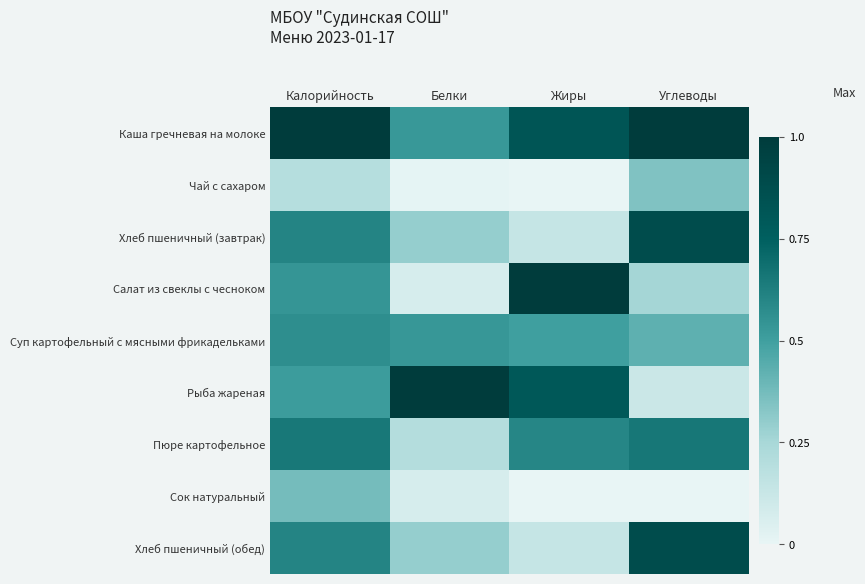

Reading right to left, extract all data points from this chart.

Каша гречневая на молоке: Углеводы=1.0	Жиры=0.8	Белки=0.5	Калорийность=1.0
Чай с сахаром: Углеводы=0.3	Жиры=0.0	Белки=0.0	Калорийность=0.2
Хлеб пшеничный (завтрак): Углеводы=0.9	Жиры=0.1	Белки=0.3	Калорийность=0.6
Салат из свеклы с чесноком: Углеводы=0.3	Жиры=1.0	Белки=0.1	Калорийность=0.5
Суп картофельный с мясными фрикадельками: Углеводы=0.4	Жиры=0.5	Белки=0.5	Калорийность=0.6
Рыба жареная: Углеводы=0.1	Жиры=0.8	Белки=1.0	Калорийность=0.5
Пюре картофельное: Углеводы=0.7	Жиры=0.6	Белки=0.2	Калорийность=0.7
Сок натуральный: Углеводы=0.0	Жиры=0.0	Белки=0.1	Калорийность=0.4
Хлеб пшеничный (обед): Углеводы=0.9	Жиры=0.1	Белки=0.3	Калорийность=0.6